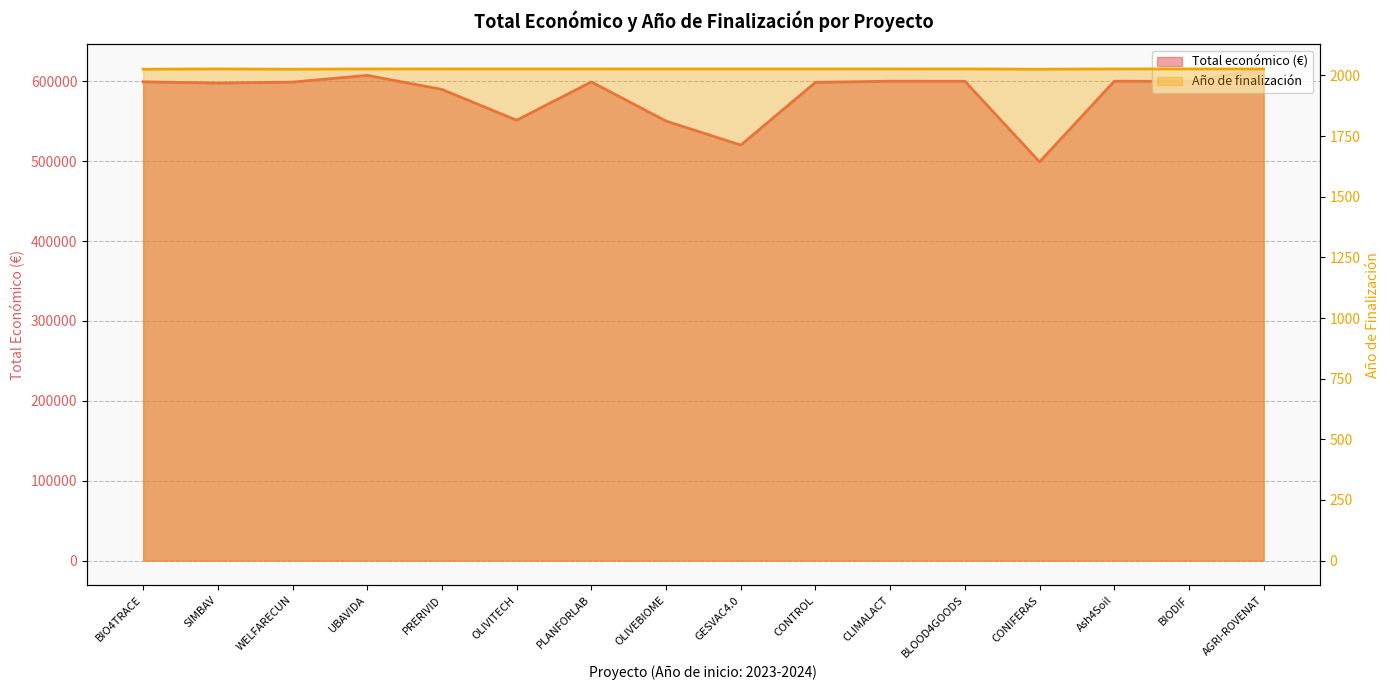

What is the total value across all series at GESVAC4.0?

522089